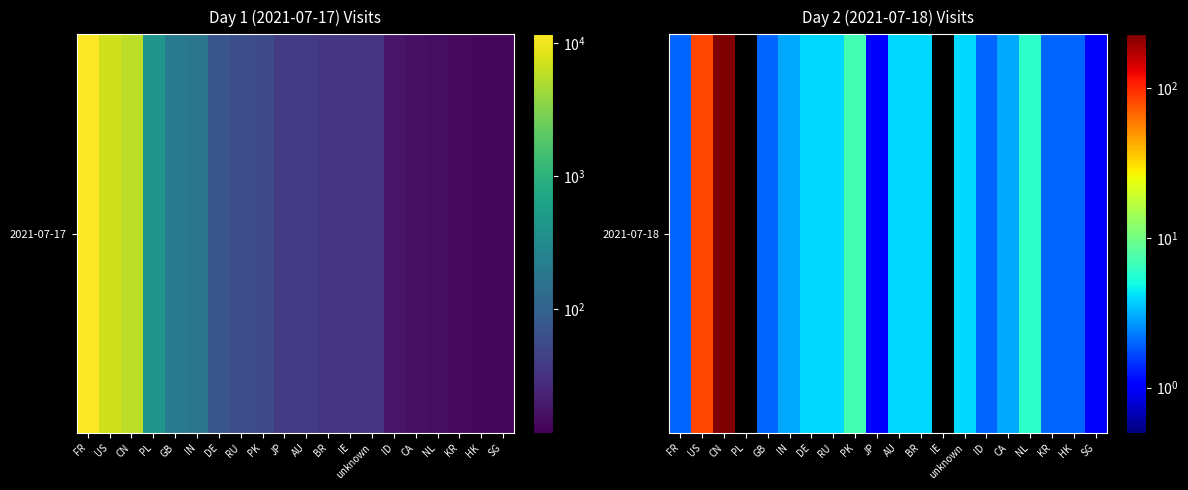

Which has a higher value, US or CA?

US